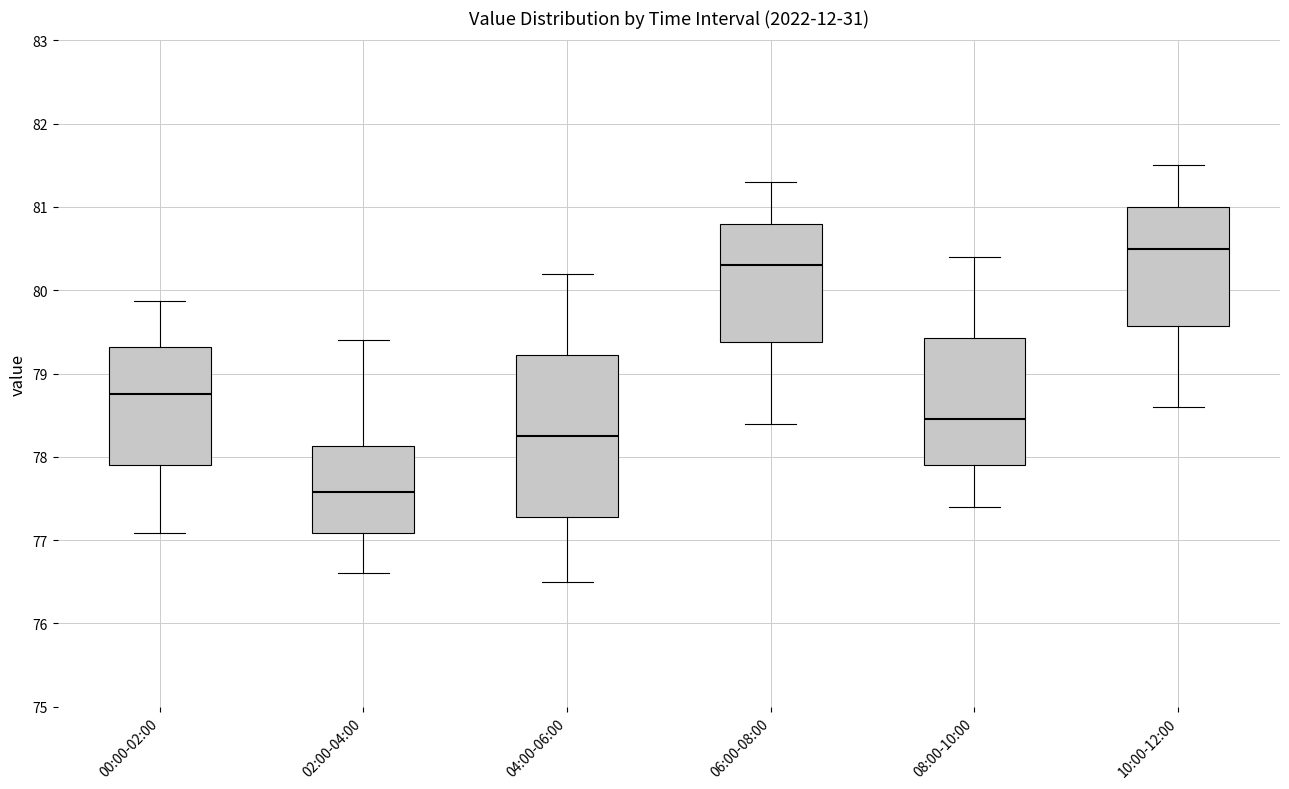

Where is the upper edge of the box for 02:00-04:00 on the y-axis? The values are not printed on the chart, so give them approximately, as read against the axis.

78.1